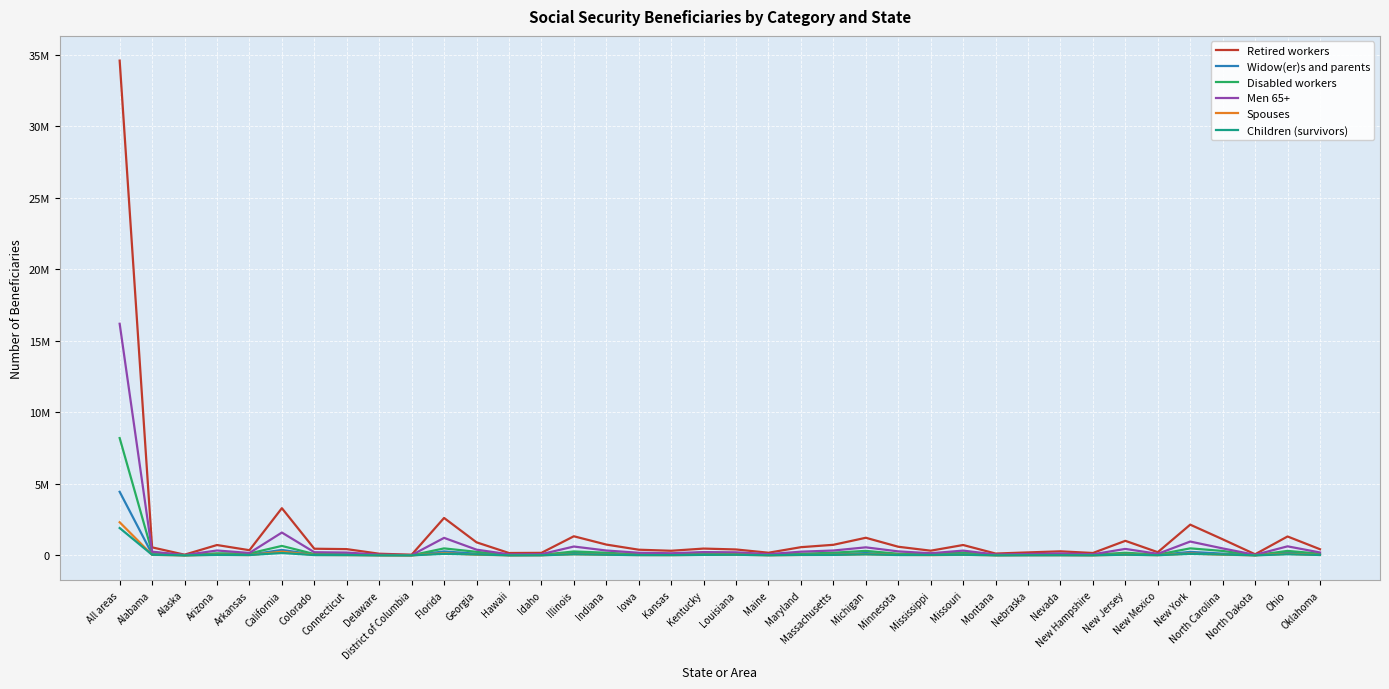

What are all the series names shown in the legend?

Retired workers, Widow(er)s and parents, Disabled workers, Men 65+, Spouses, Children (survivors)